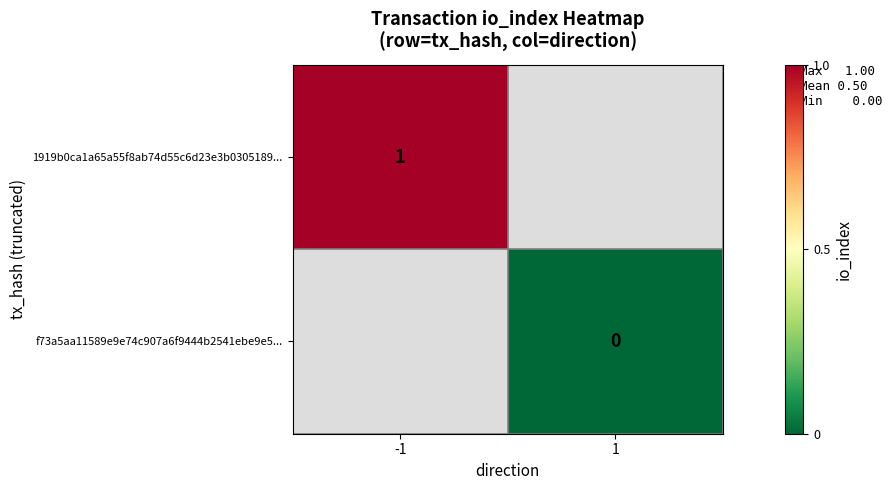

What is the maximum value shown in the chart?

1.0